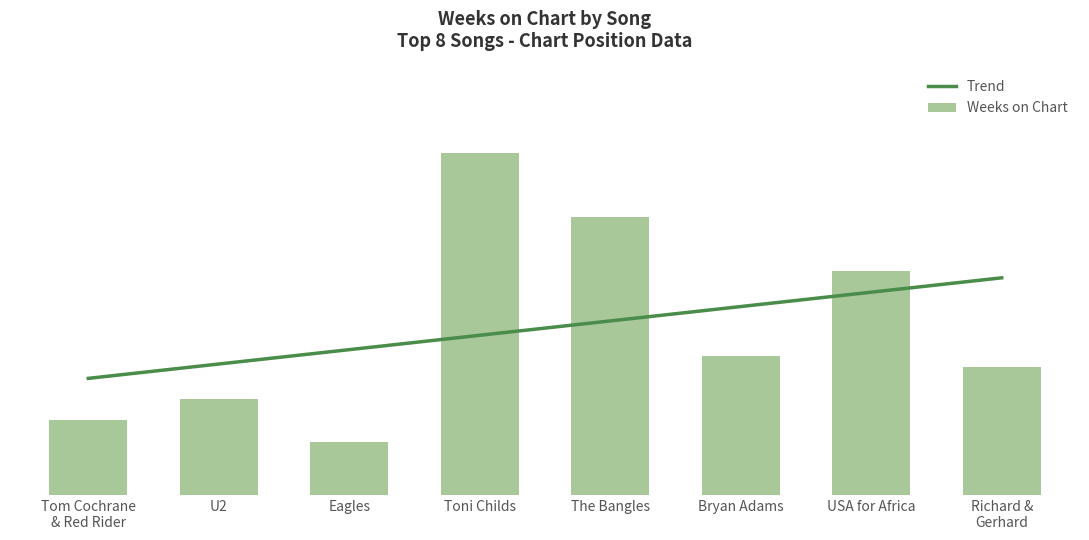

What is the lowest value of the Weeks on Chart series?

10.0